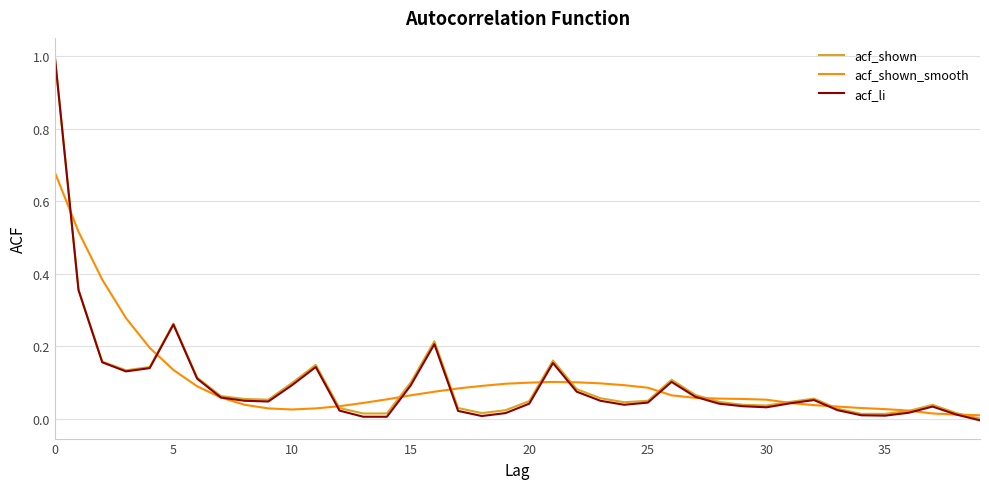

Which series has the widest spread of values?

acf_li